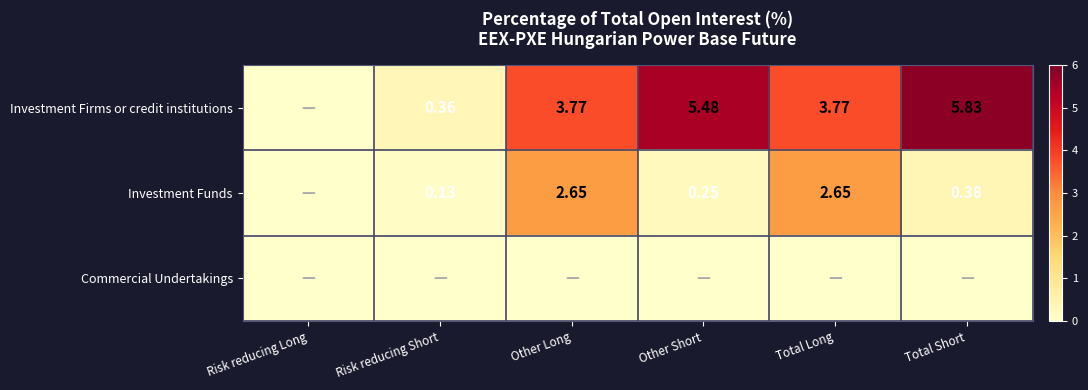

How many positive values does the Investment Firms or credit institutions series have?

5